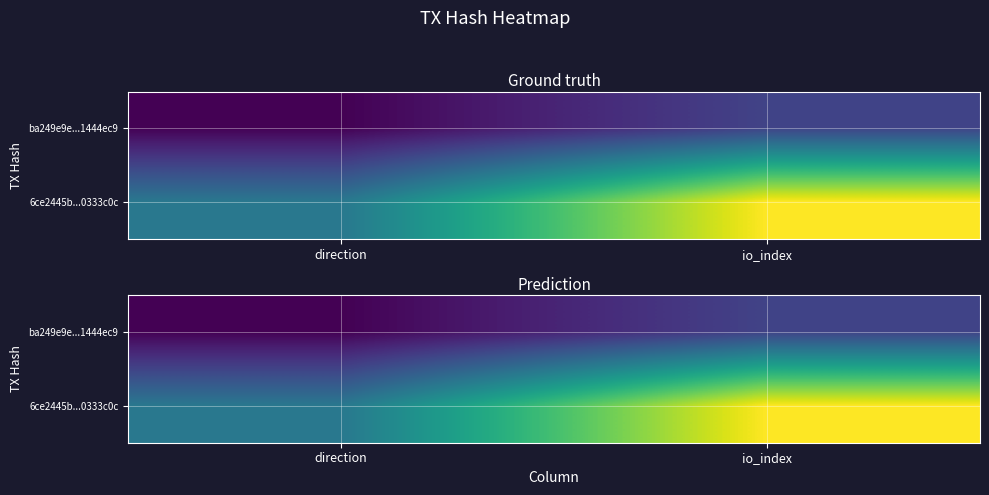

What is the sum of the 6ce2445b...0333c0c values at direction and io_index?

5